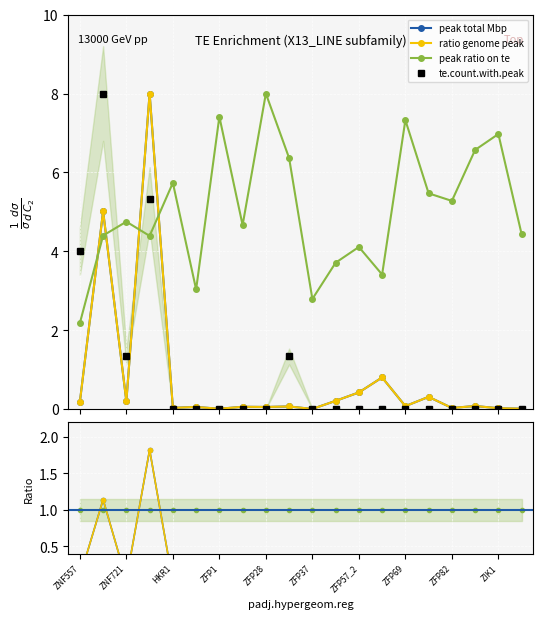

How many times do ratio genome peak and peak ratio on te cross each other?

4